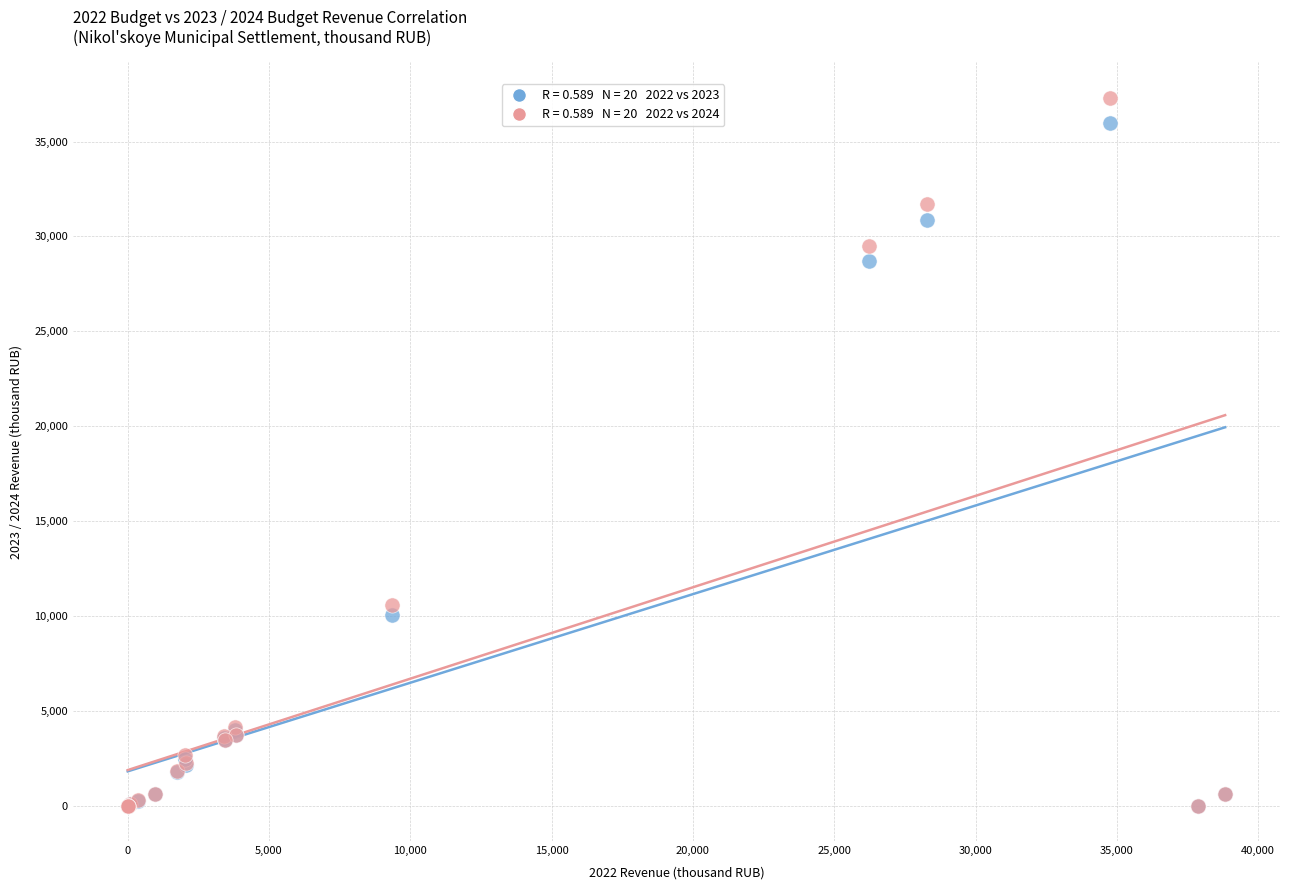

Across all series, what Y value is closest to 18655?

10558.5